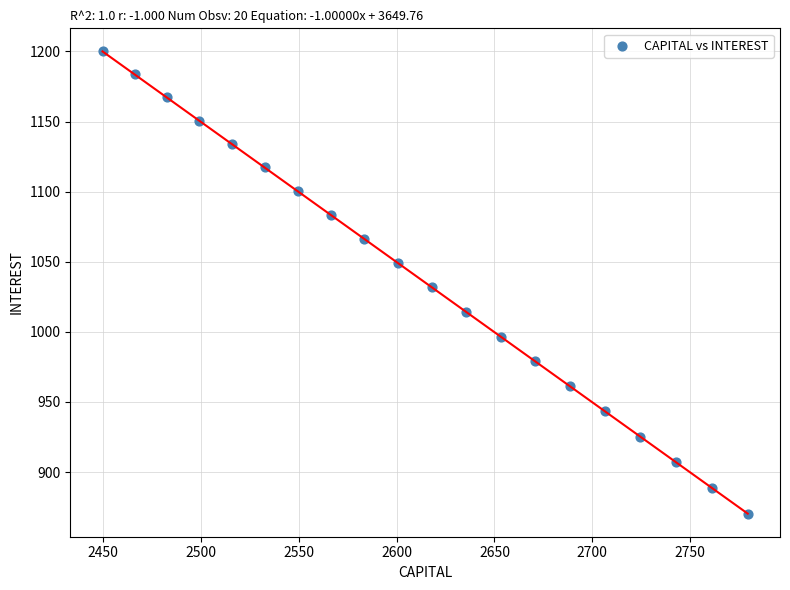

What is the range of Y values (max minus min)?

329.6